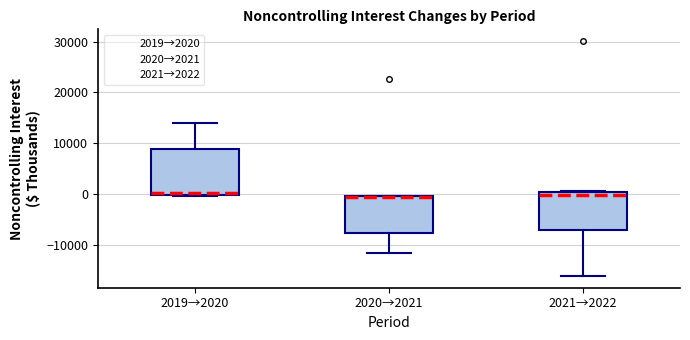

Comparing the boxes themselves (not the whiskers), which one is the tallest?

2019→2020